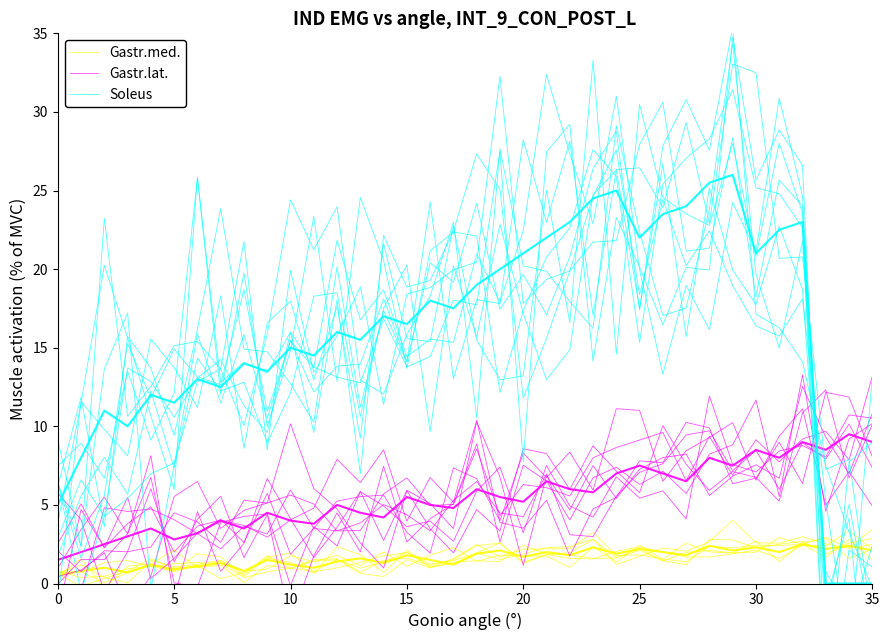

How many values in the Gastr.lat. series exceed 5?

21